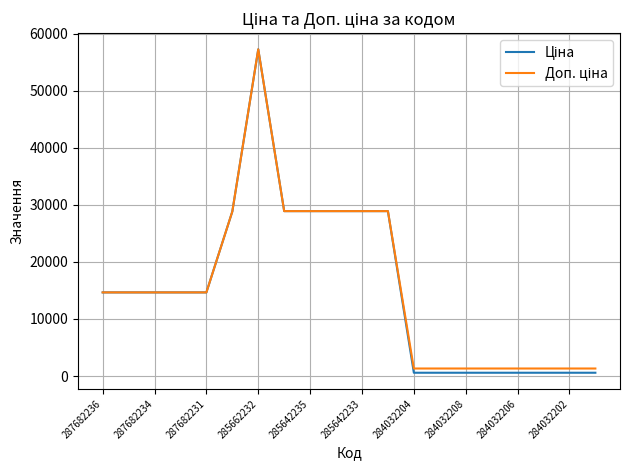

What is the maximum value shown in the chart?

57235.5